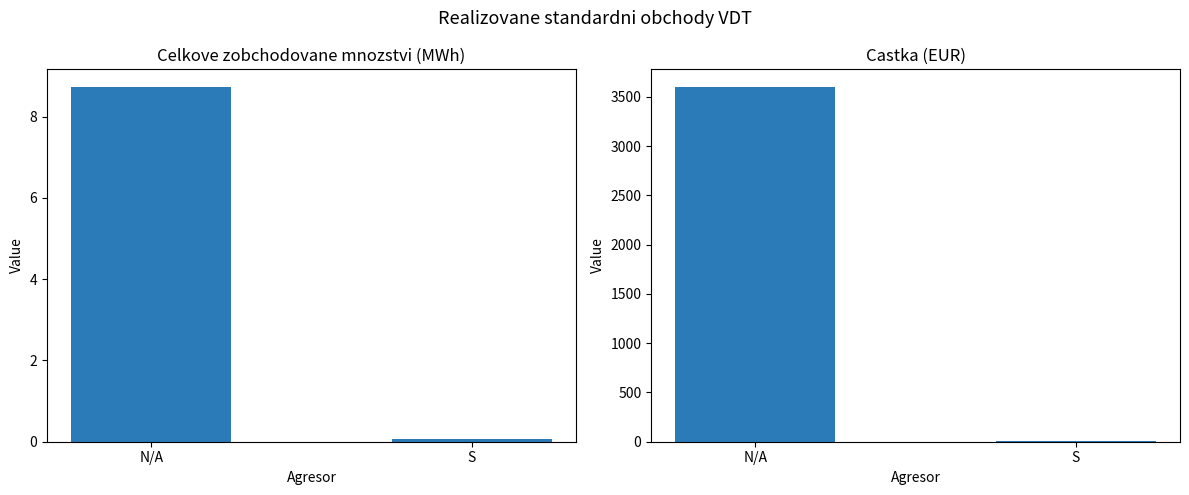

Does the chart contain stacked bars?

No